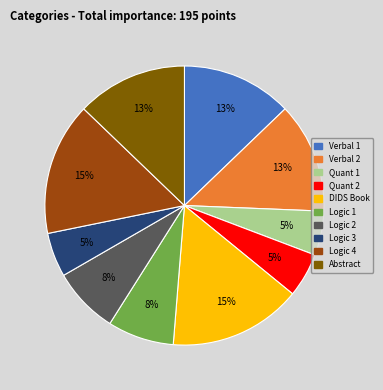

To the nearest percent, what is the average slice percentage?

10%